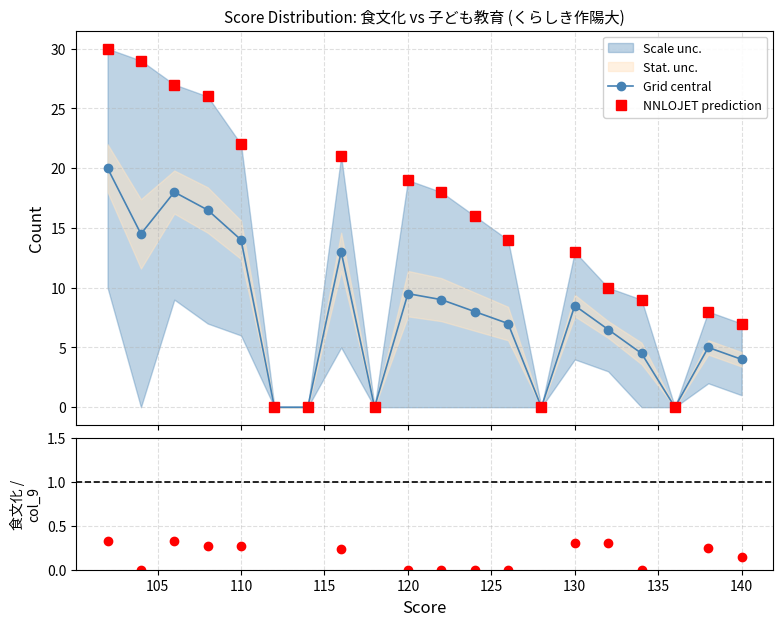

What is the maximum value for Grid central?

20.0